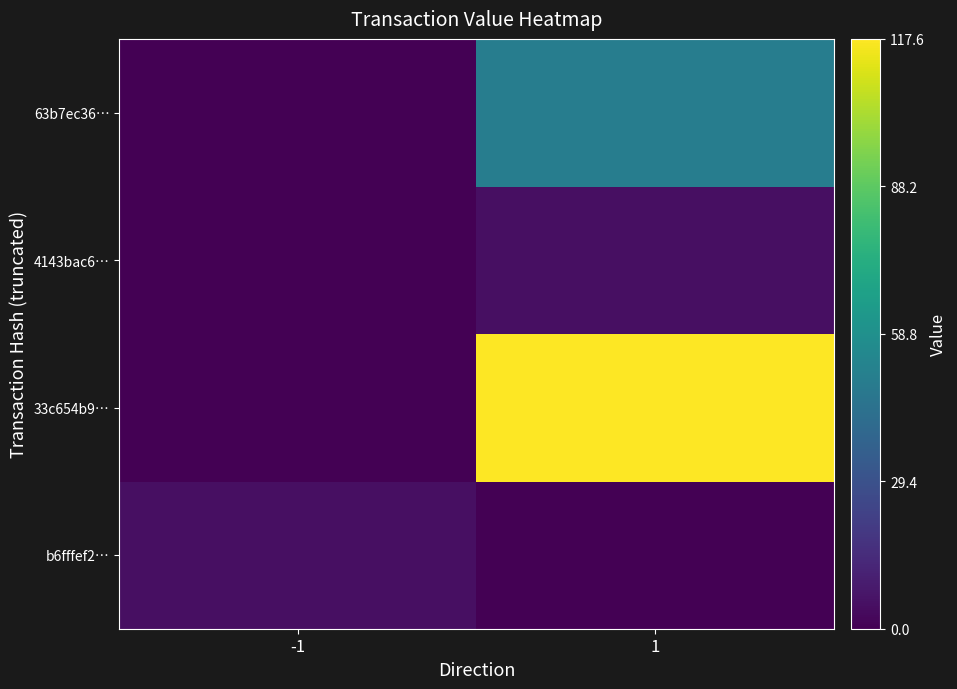

Rank the series at 1 from highest to lowest value.

33c654b9…, 63b7ec36…, 4143bac6…, b6fffef2…